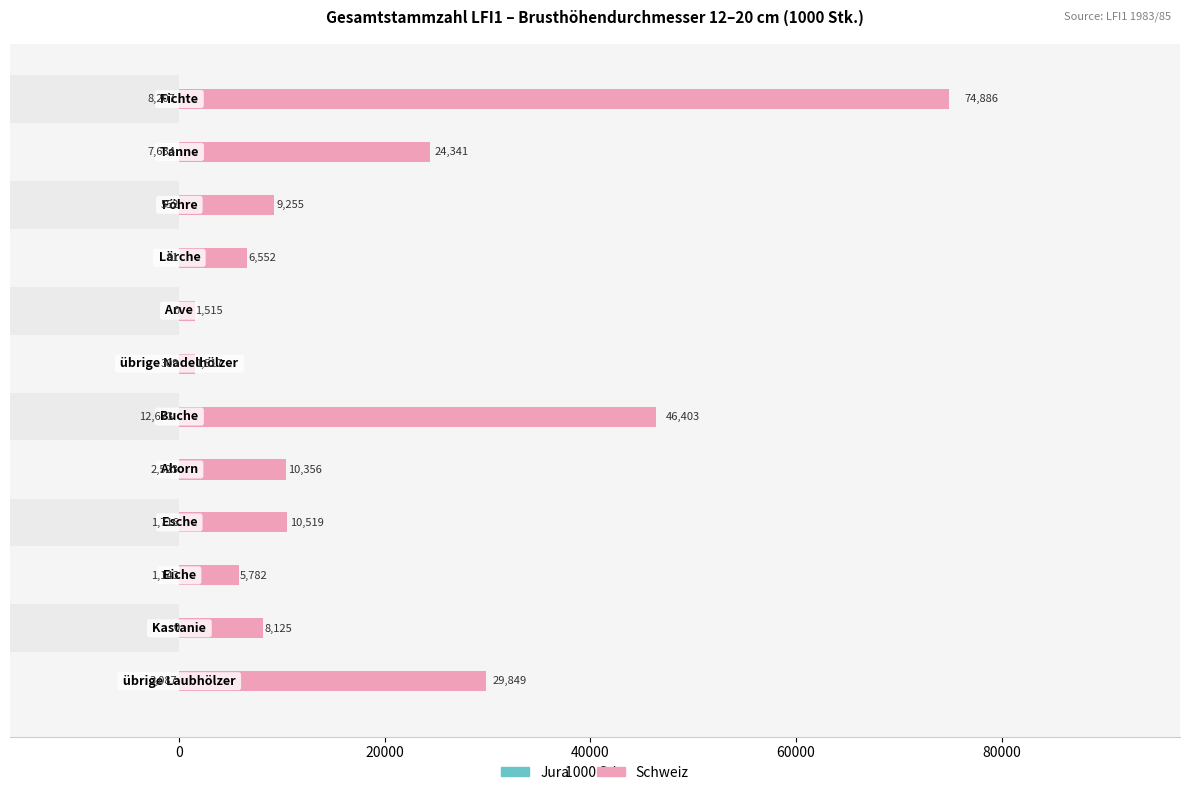

True or false: Schweiz has a value of 17168 at 100000.

False